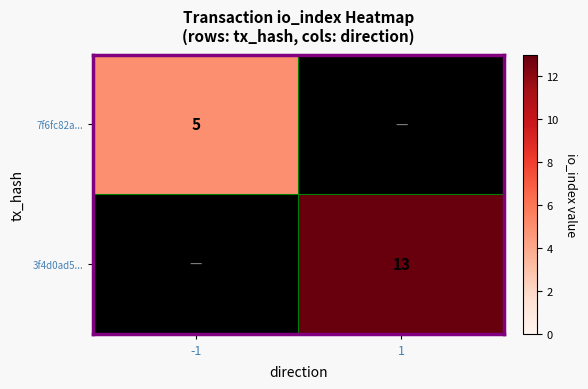

Is it true that 7f6fc82a... equals 2 at -1?

False